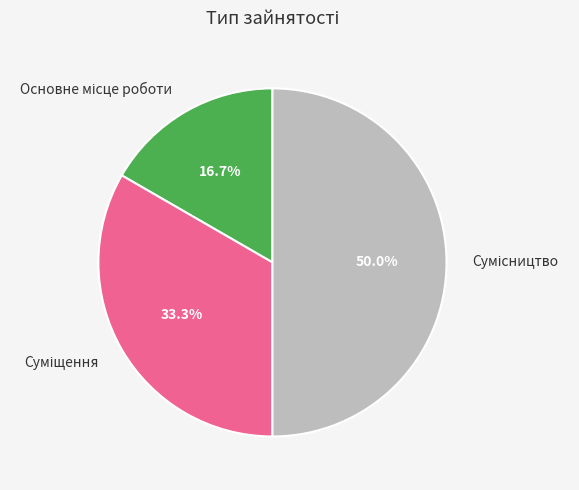

Count the number of slices in the pie.

3